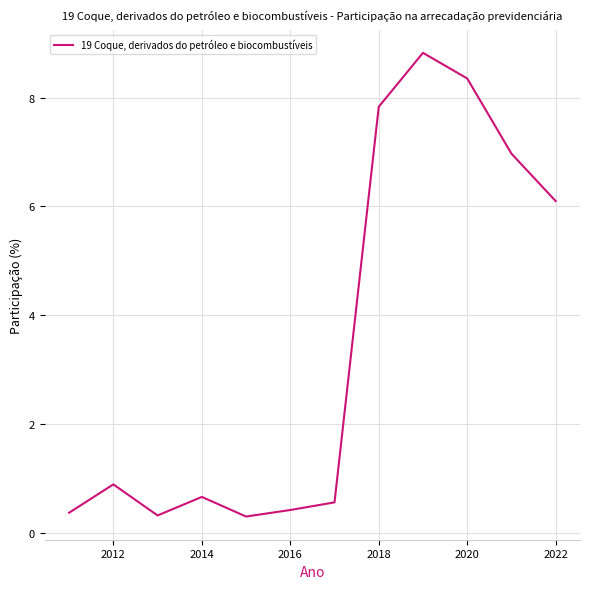

What is the minimum value shown in the chart?

0.3